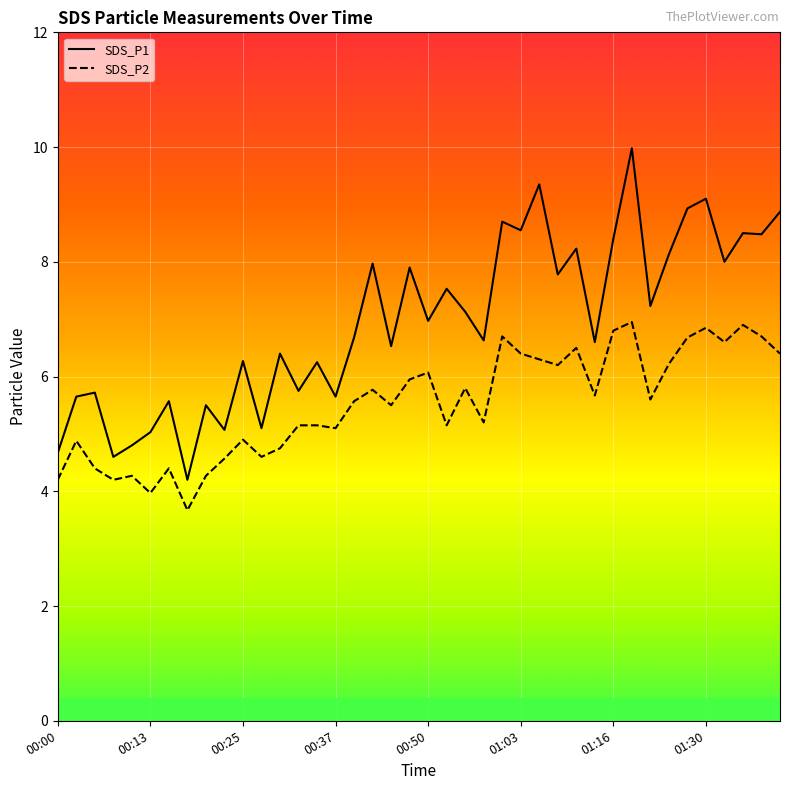

Which series has the widest spread of values?

SDS_P1